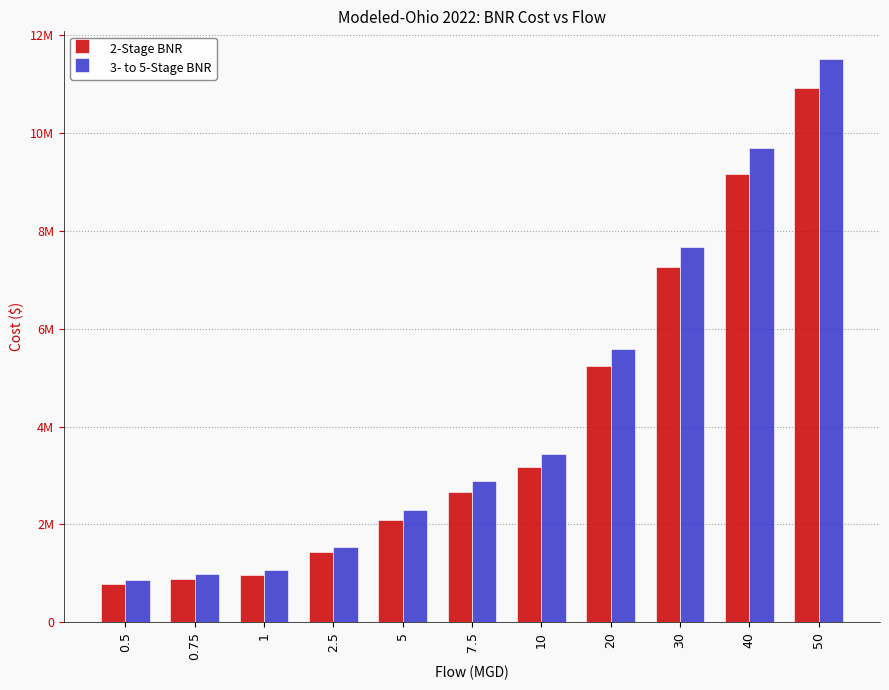

Is the value of 3- to 5-Stage BNR at 0.75 greater than the value of 2-Stage BNR at 0.5?

Yes